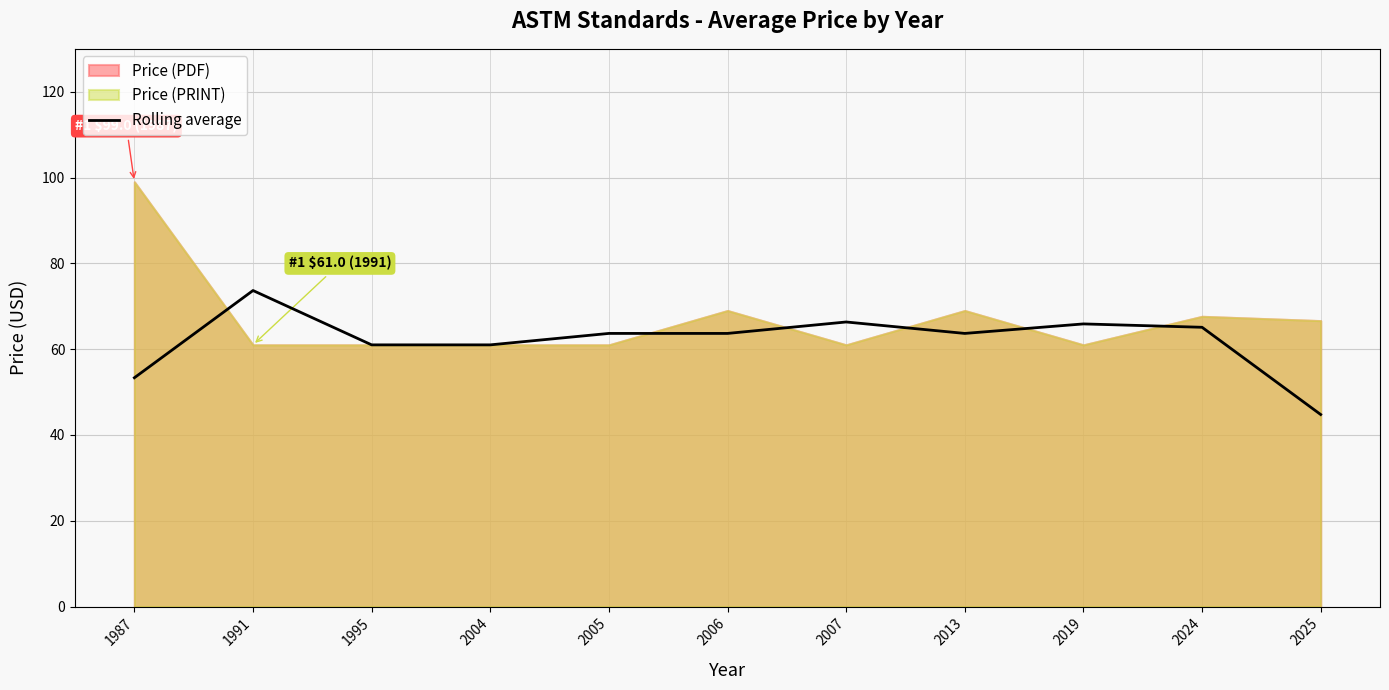

Which category has the lowest value in the Rolling average series?

2025